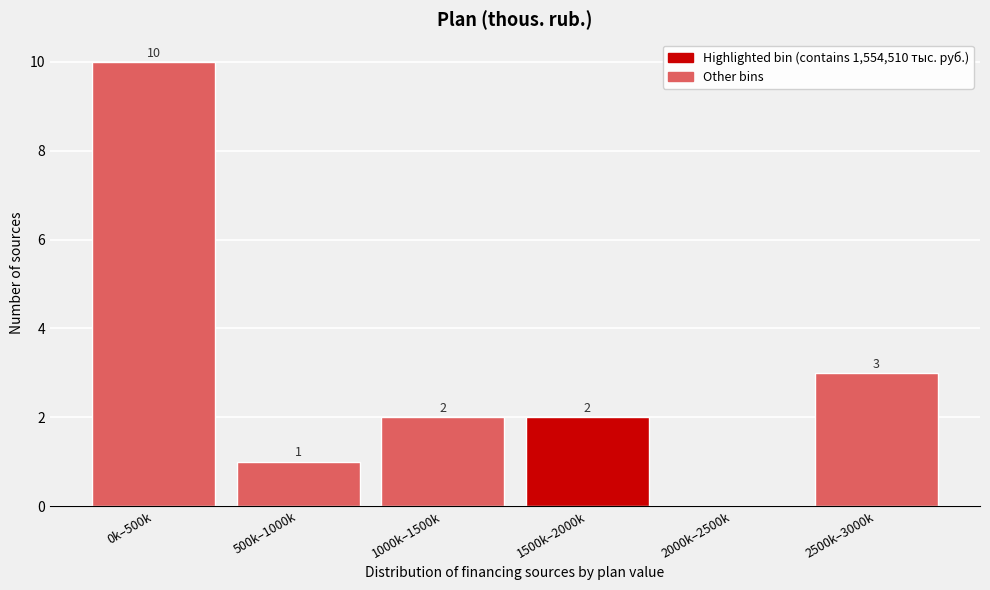

Reading left to right, extract all data points from this chart.

0k–500k=10	500k–1000k=1	1000k–1500k=2	1500k–2000k=2	2000k–2500k=0	2500k–3000k=3